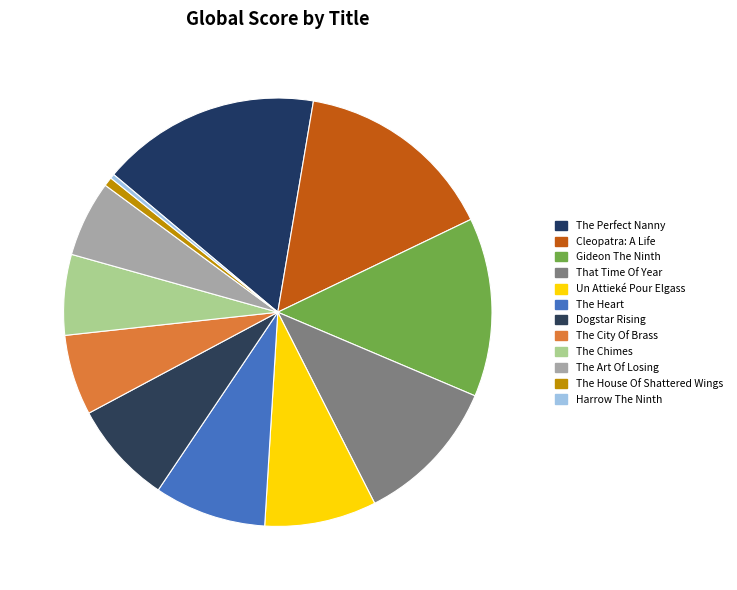

How many segments does this pie chart have?

12